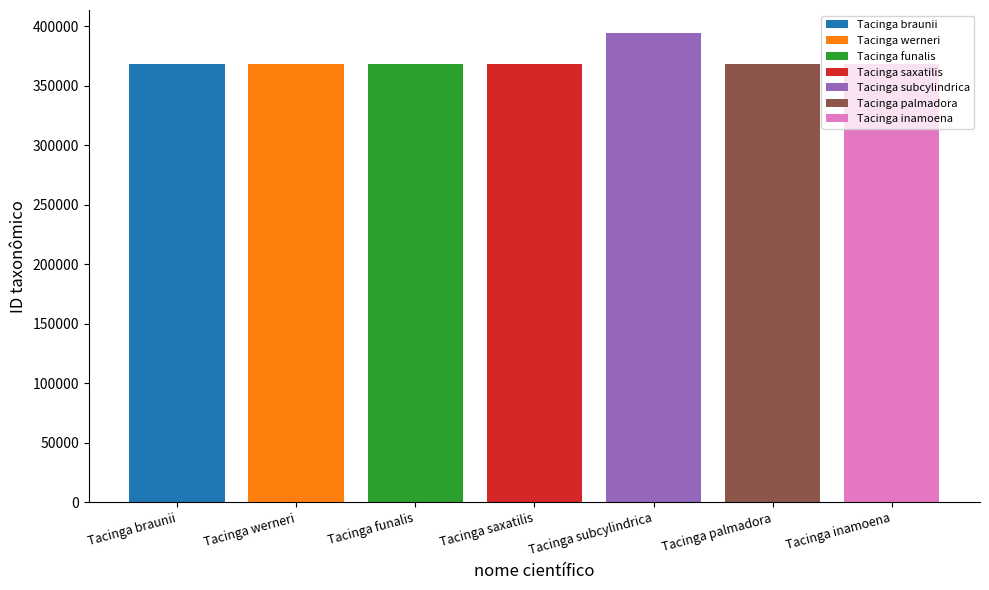

How many bars are there in total?

7